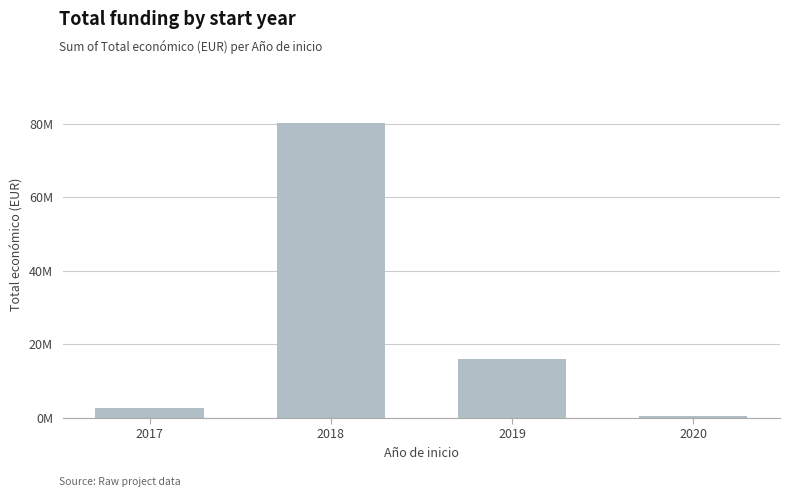

What is the value of the 1st bar from the left?

2730265